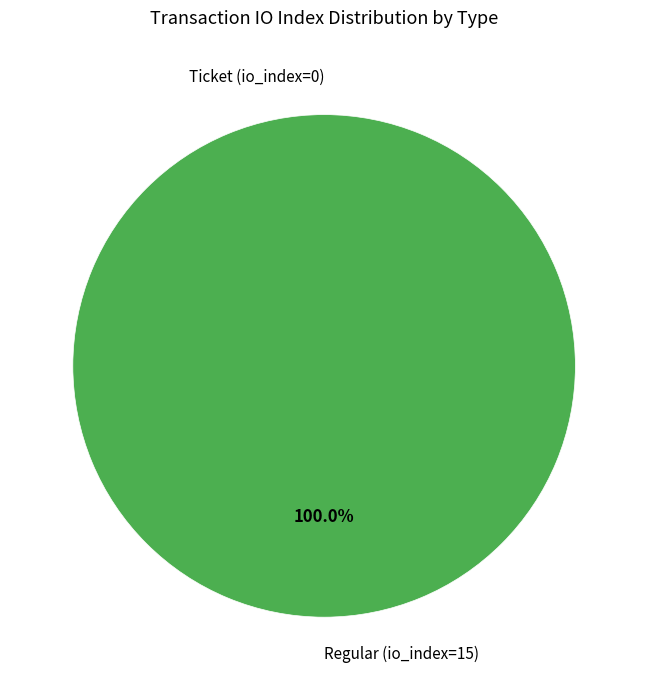

To the nearest percent, what is the combined percentage of Ticket (io_index=0) and Regular (io_index=15)?

100%